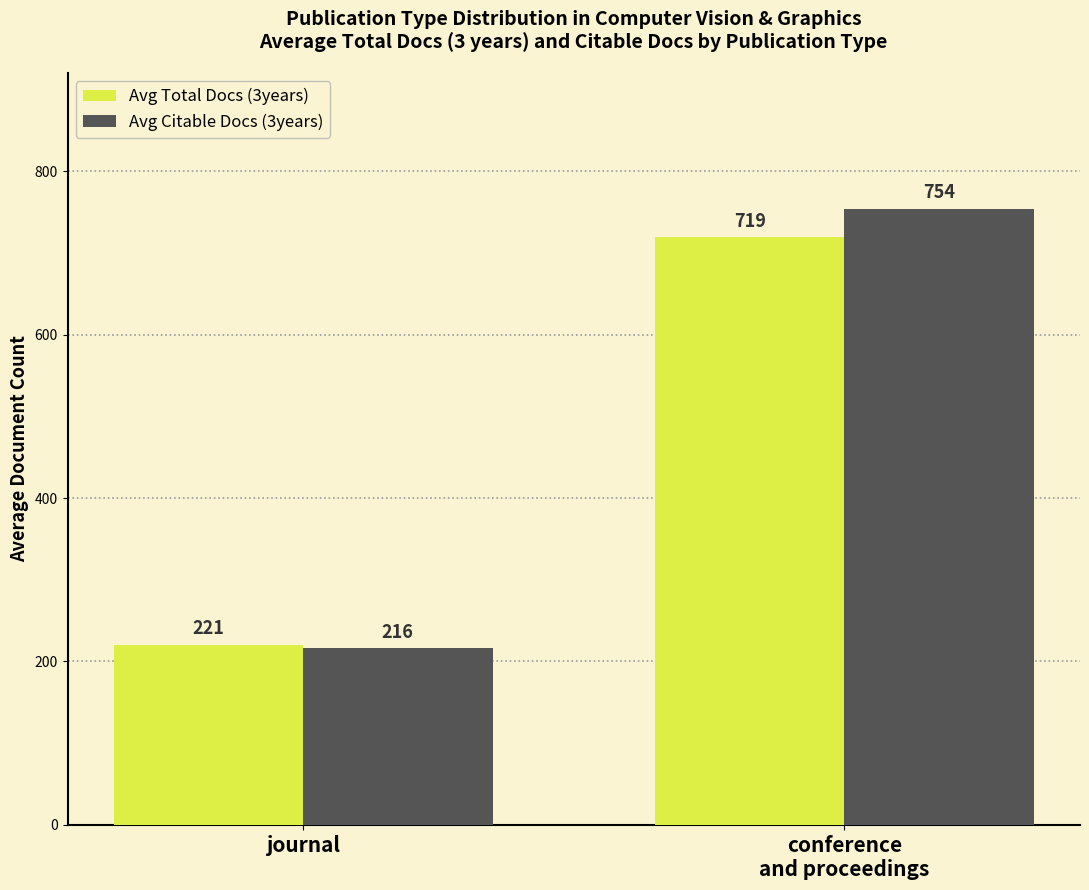

Rank the series at conference
and proceedings from lowest to highest value.

Avg Total Docs (3years), Avg Citable Docs (3years)